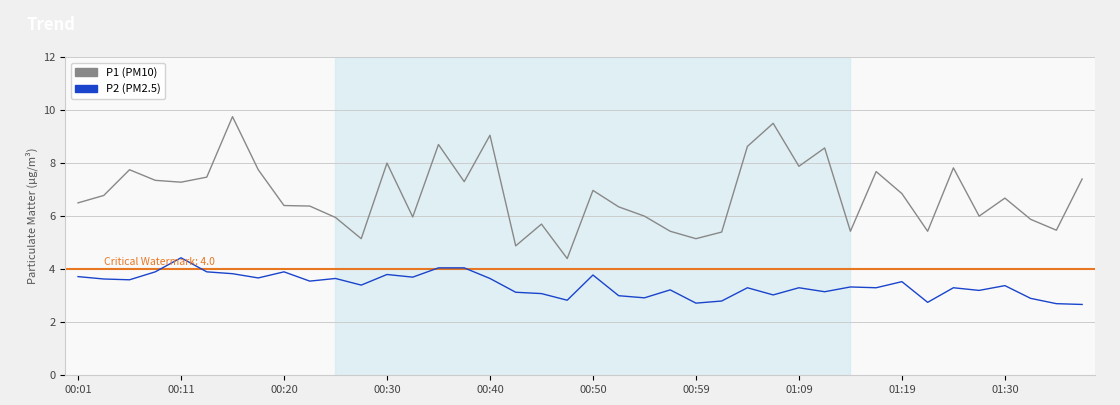

True or false: P2 (PM2.5) and P1 (PM10) cross at least once.

False